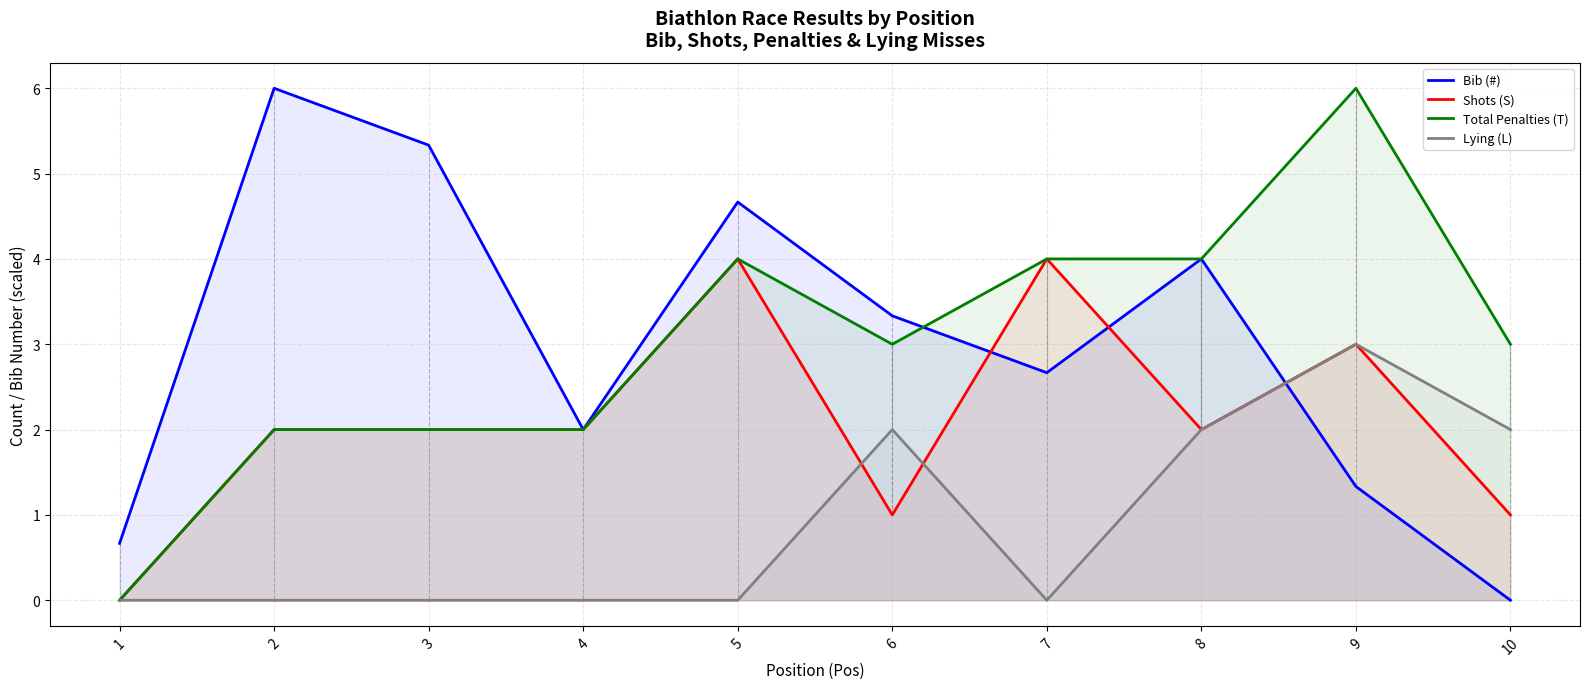

How many times do Bib (#) and Total Penalties (T) cross each other?

1